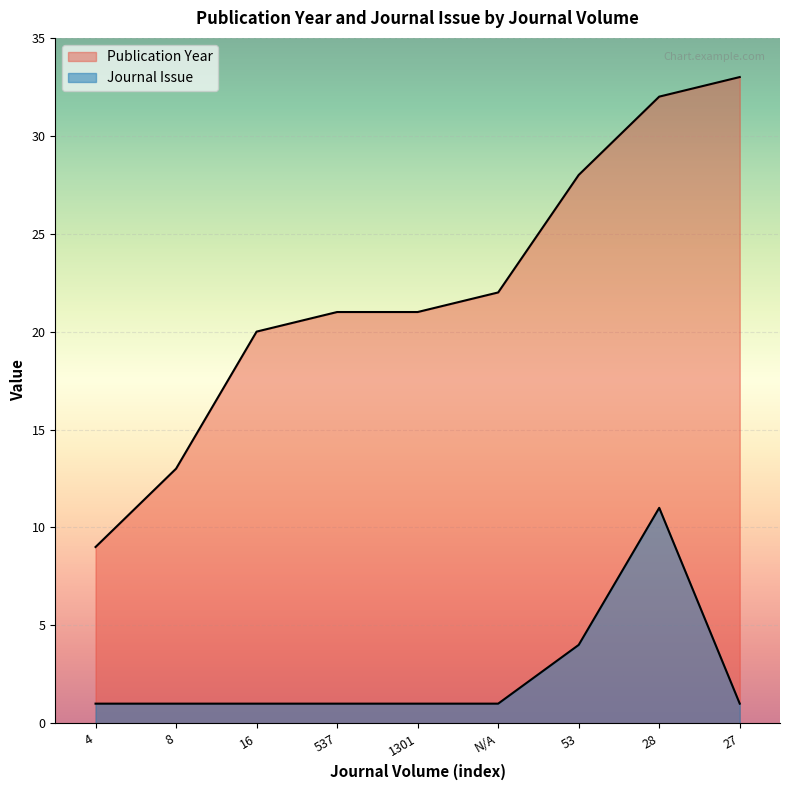

Between 16 and 1301, which series saw the biggest shift?

Publication Year